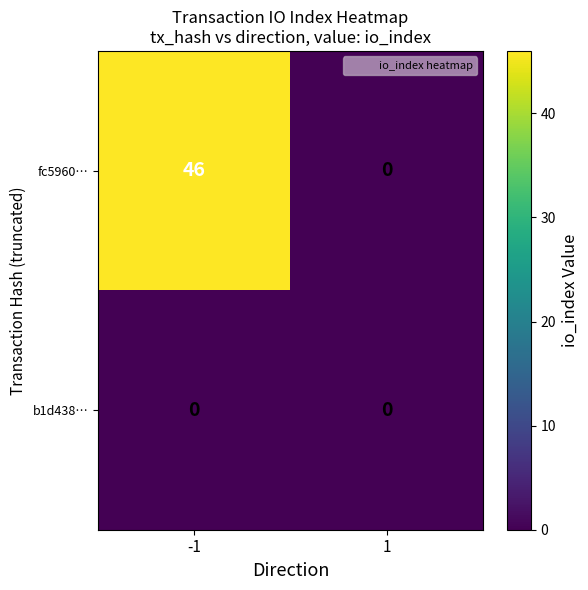

List the series in order of their overall mean, lowest first.

b1d438…, fc5960…